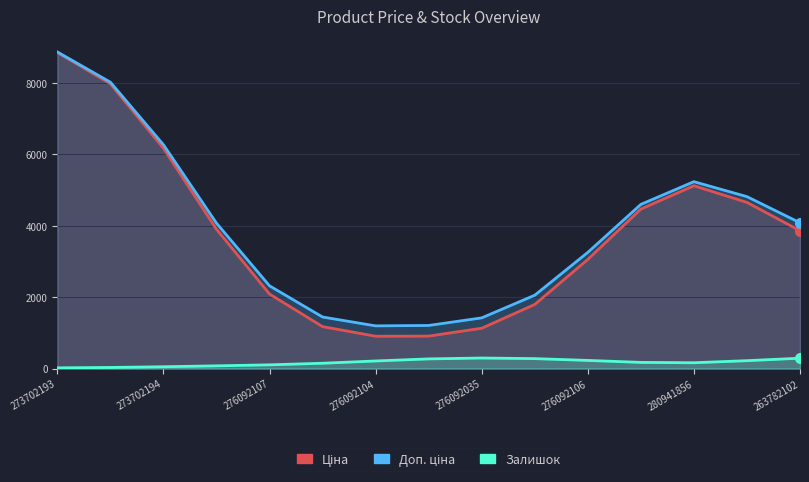

The Залишок series shows 31.5 at 276092107. True or false?

False